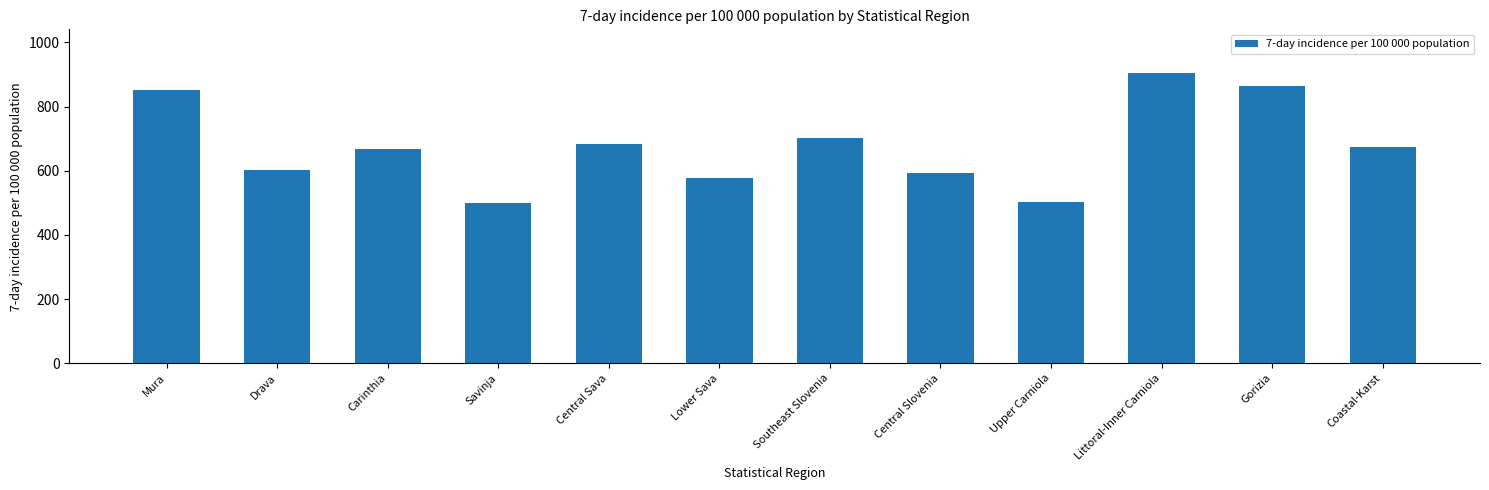

How many bars are there in total?

12